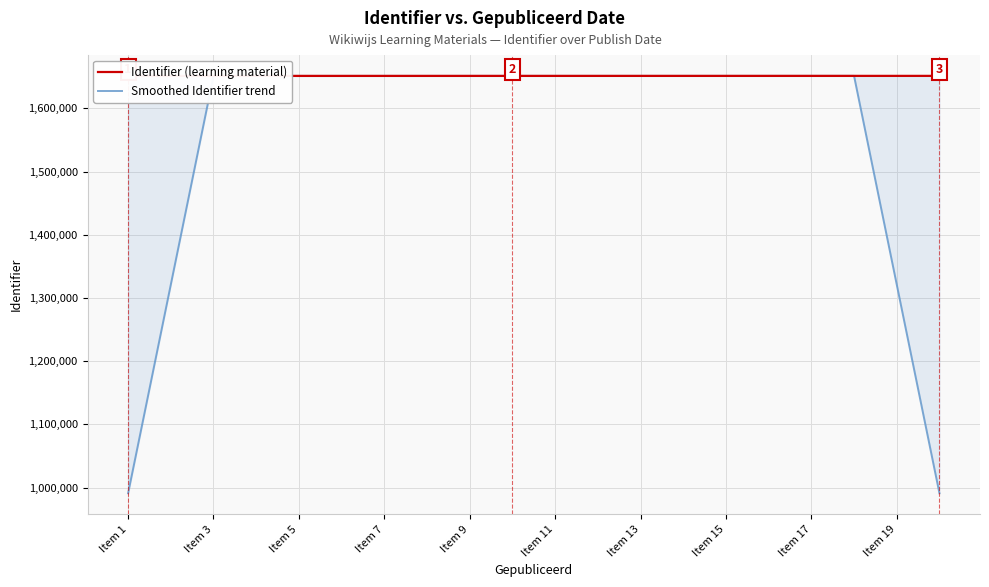

What is the minimum value for Smoothed Identifier trend?

990904.4